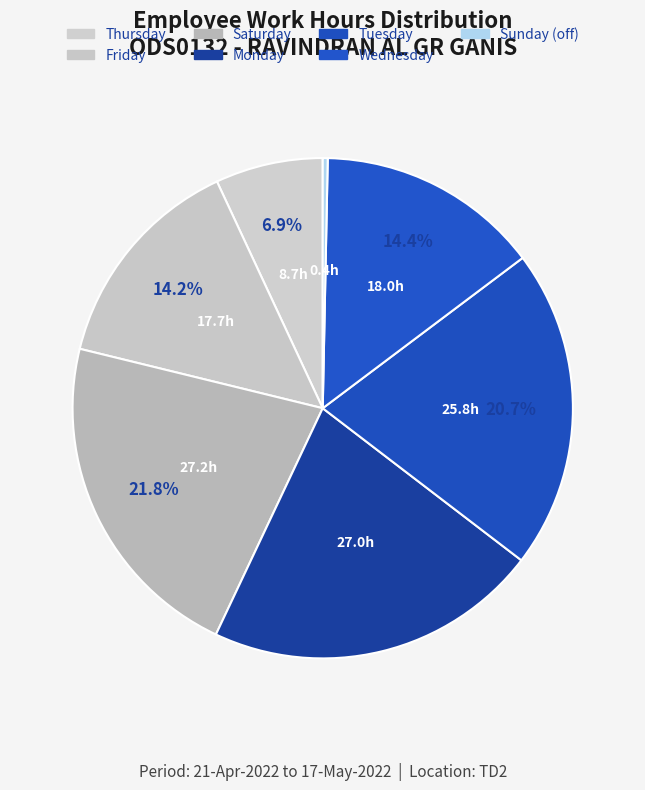

How many segments does this pie chart have?

7